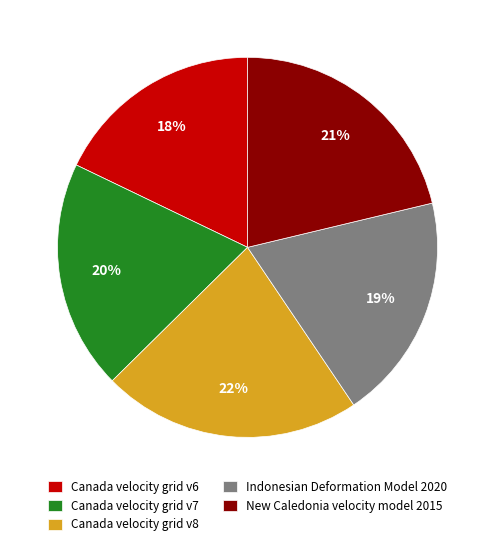

Do New Caledonia velocity model 2015 and Canada velocity grid v6 together represent more than half of the pie?

No